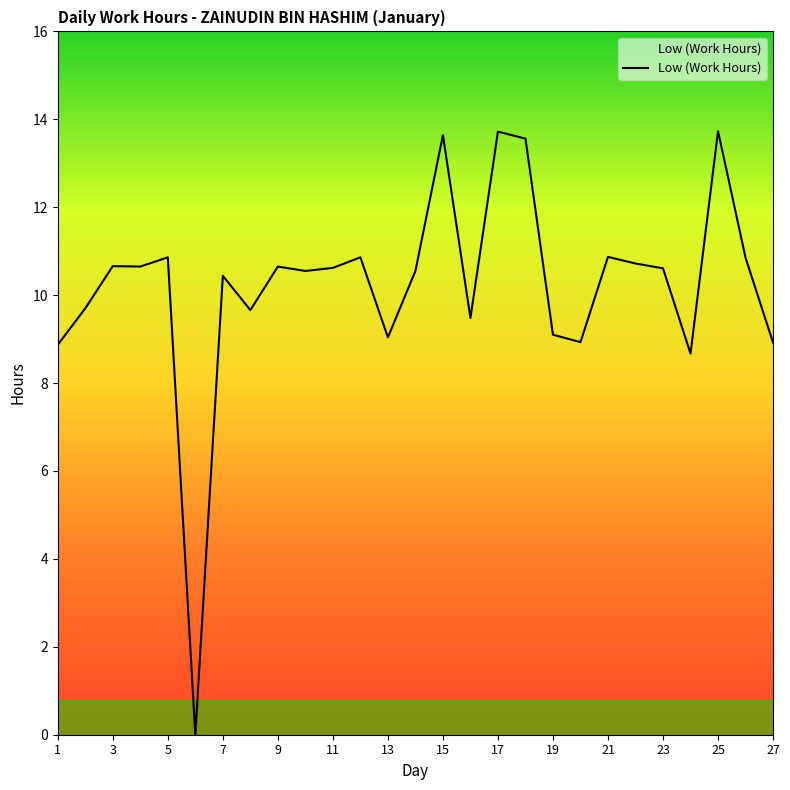

What is the difference between the second highest and minimum values?

13.7